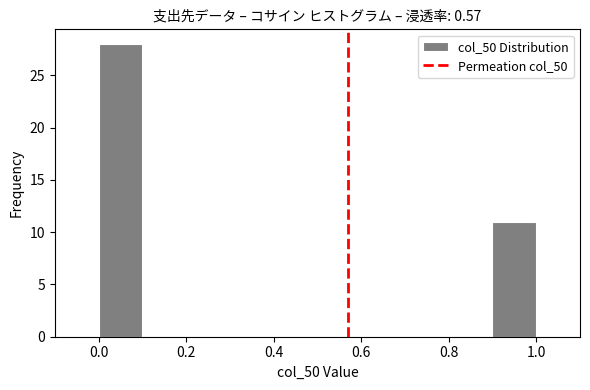

How tall is the bar that spans 0.9 to 1.0 on the x-axis? The values are not printed on the chart, so give them approximately, as read against the axis.

11